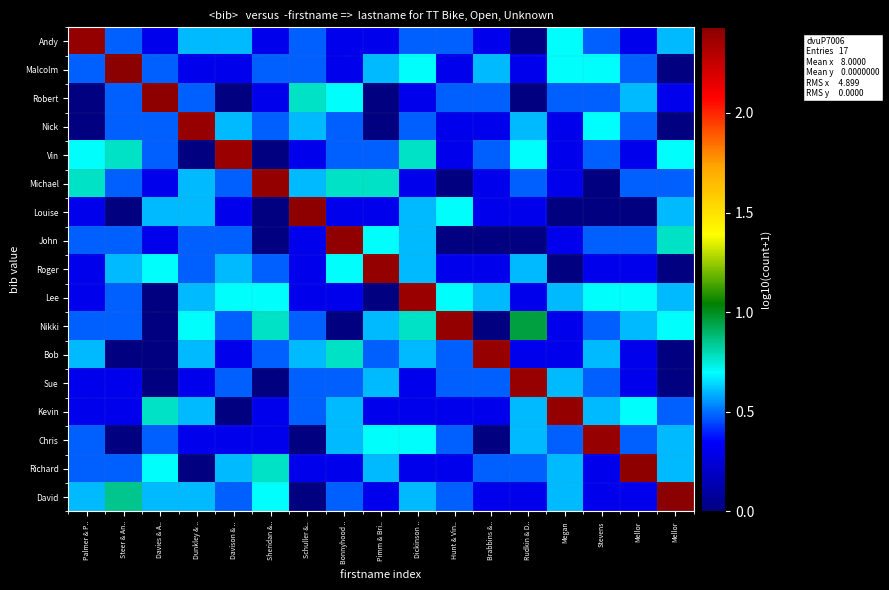

Rank the series at Schuller &.. from lowest to highest value.

Chris, David, Vin, John, Roger, Lee, Richard, Andy, Malcolm, Nikki, Sue, Kevin, Nick, Michael, Bob, Robert, Louise